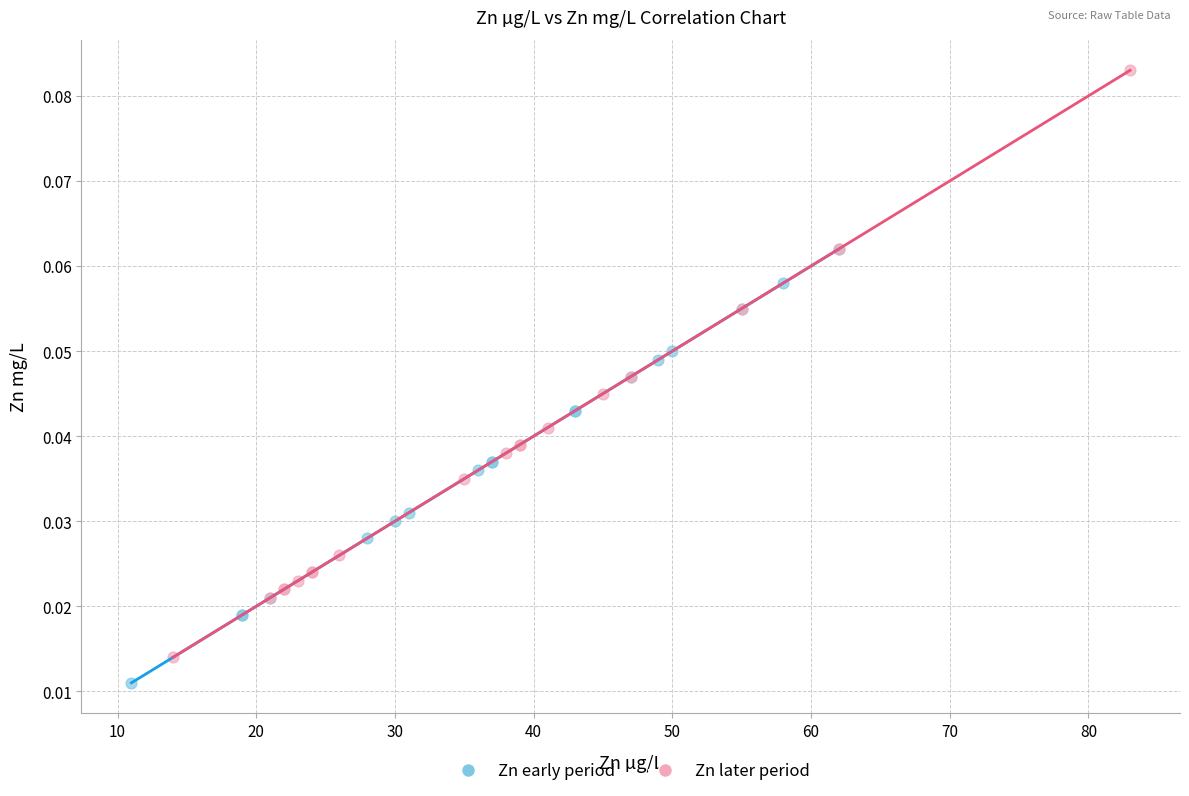

Which series contains the highest Y value?

Zn later period